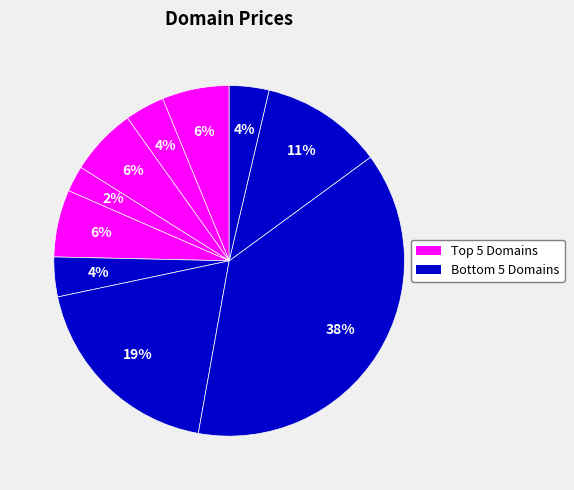

How many segments does this pie chart have?

10